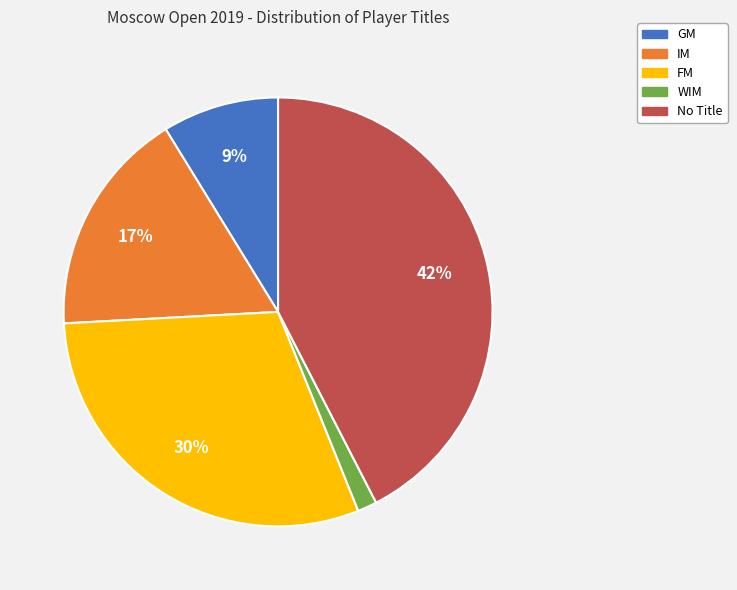

To the nearest percent, what is the average slice percentage?

20%